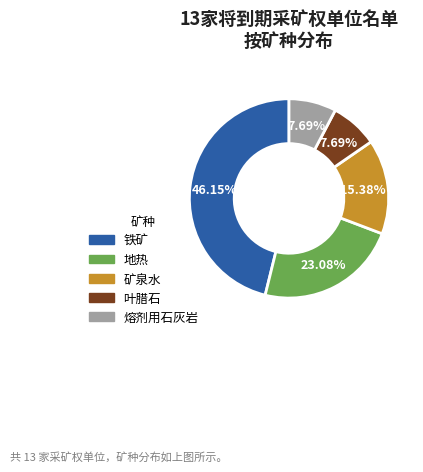

Combined, what portion of the pie is 铁矿 and 熔剂用石灰岩?

53.8%